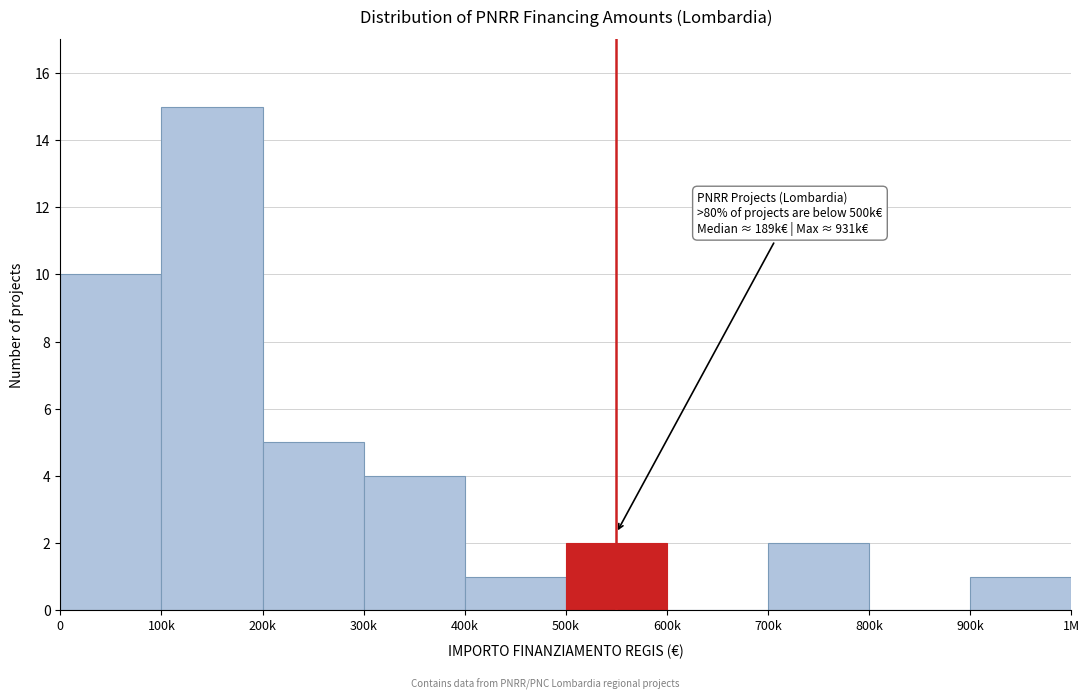

Reading left to right, what are all the values shown in this chart?

0=10	100k=15	200k=5	300k=4	400k=1	500k=2	600k=0	700k=2	800k=0	900k=1